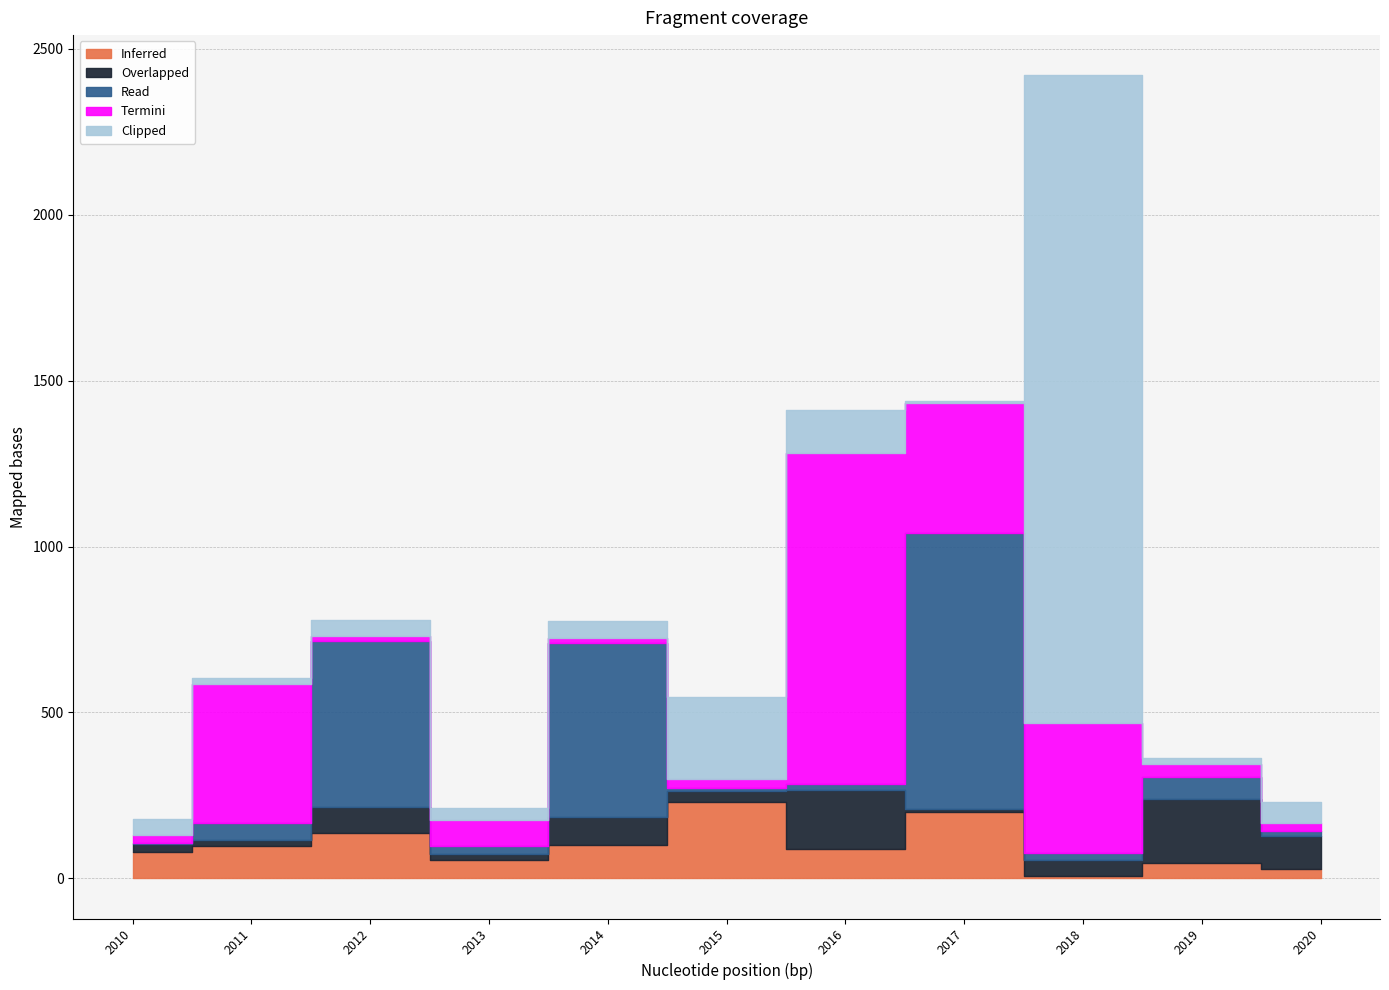

Which series has the widest spread of values?

Clipped